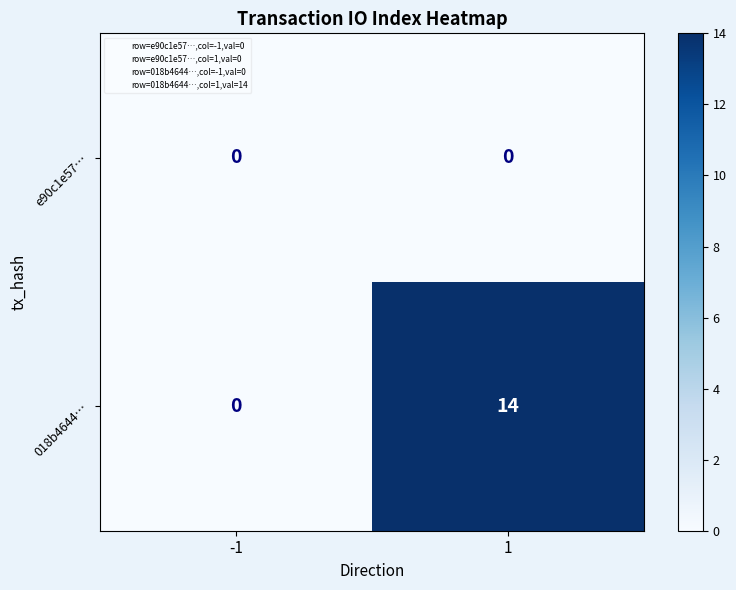

The value of 018b4644… at -1 is 0. True or false?

True